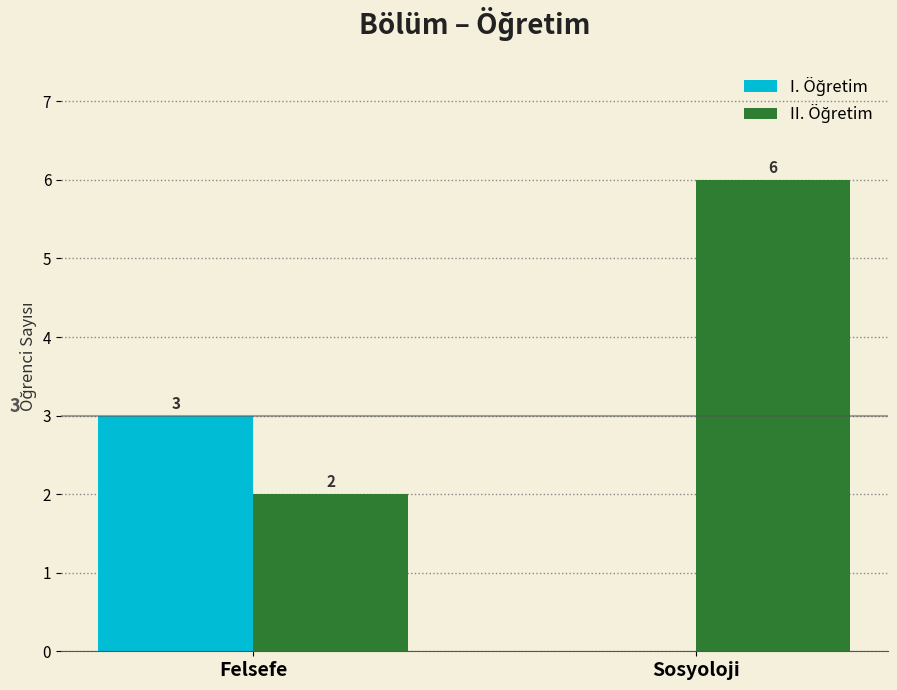

Which label corresponds to the largest value in the chart?

Sosyoloji